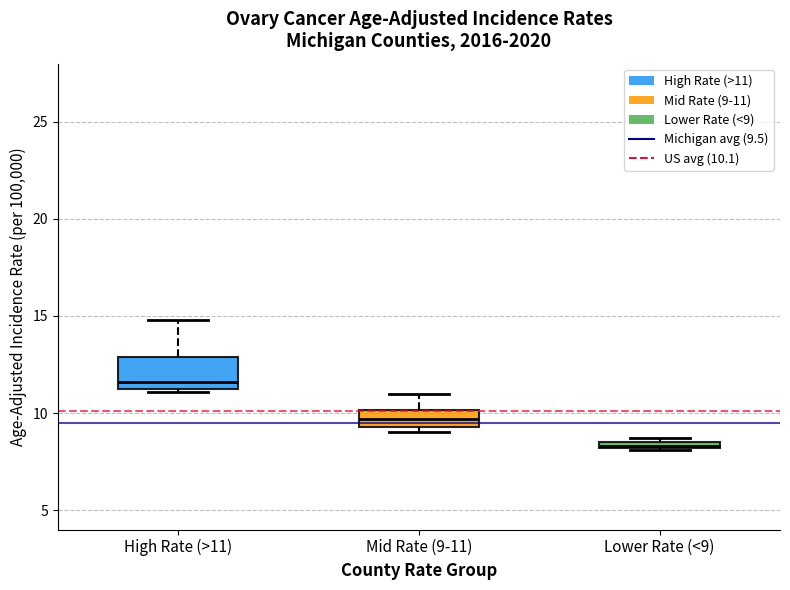

Which box's median line is the highest?

High Rate (>11)